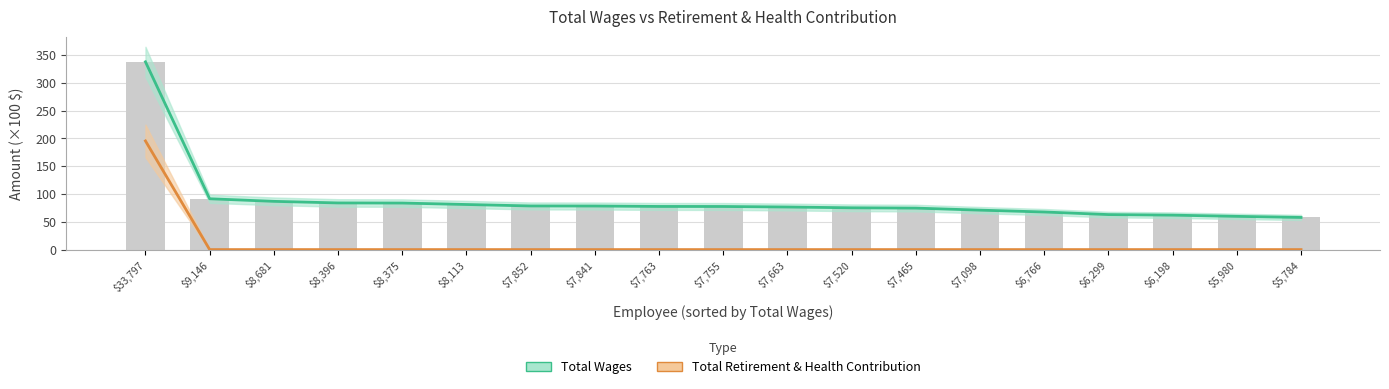

What is the spread (max minus min) of values at $5,784?

57.8